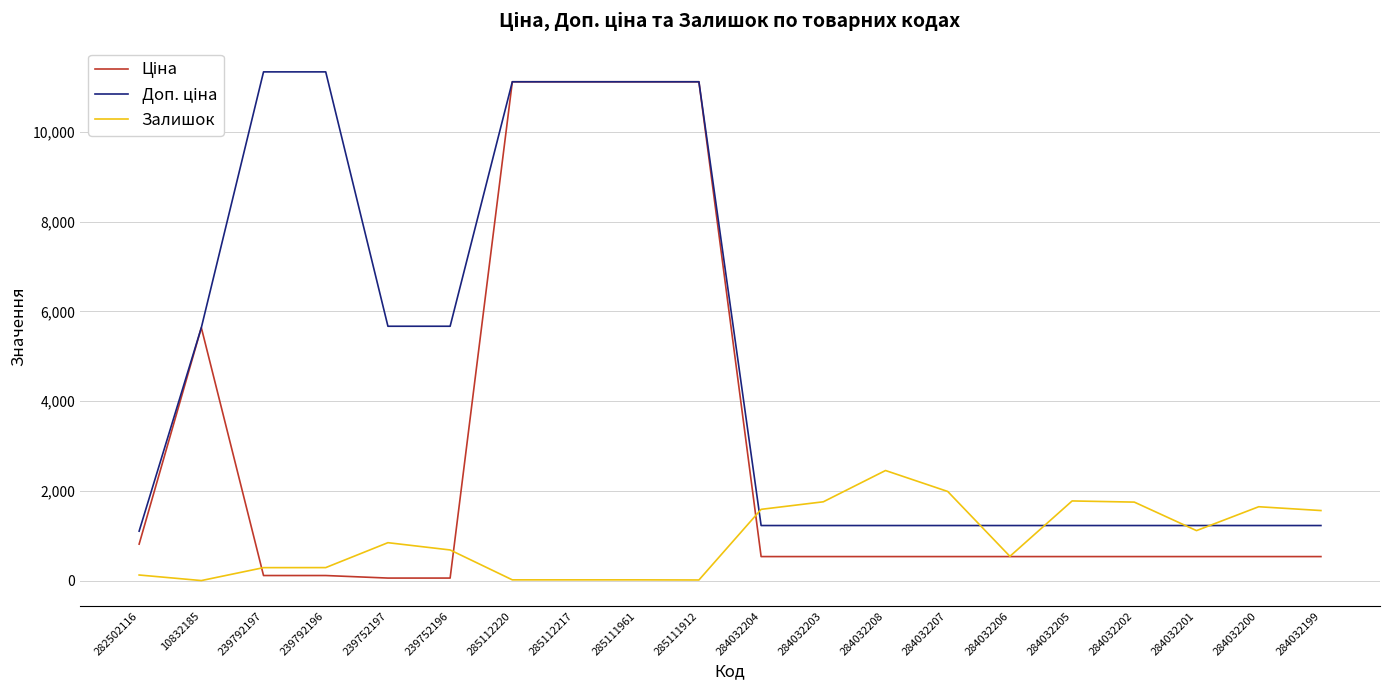

What is the smallest value displayed?

1.0